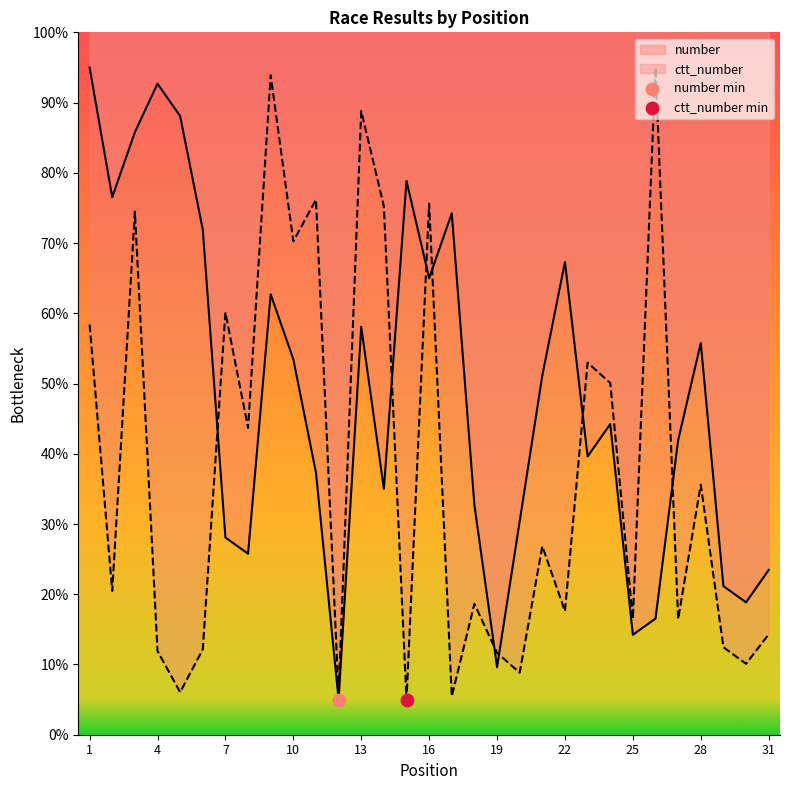

Which series has the largest total across all categories?

number